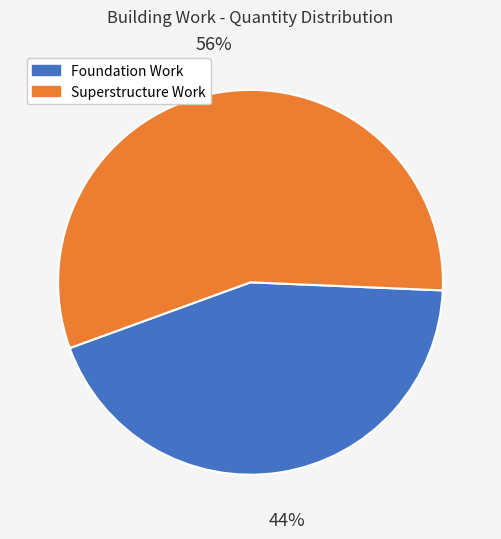

To the nearest percent, what is the average slice percentage?

50%